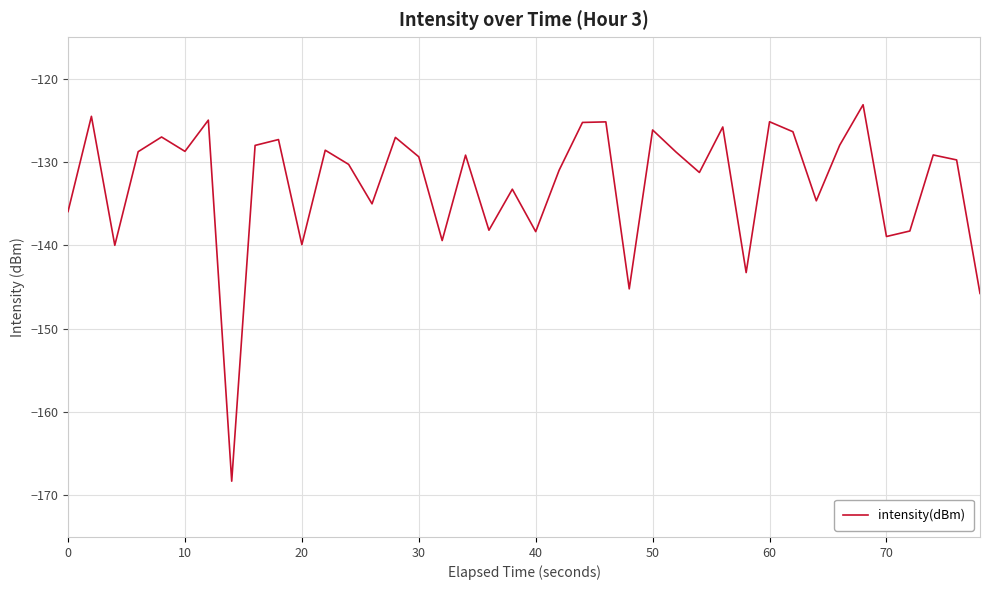

What is the maximum value shown in the chart?

-123.1